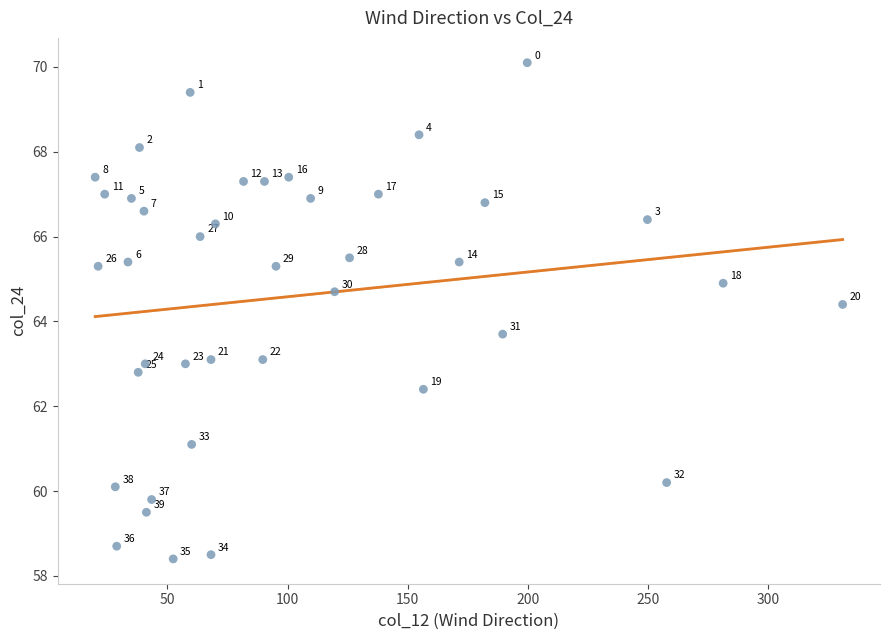

What is the range of Y values (max minus min)?

11.7